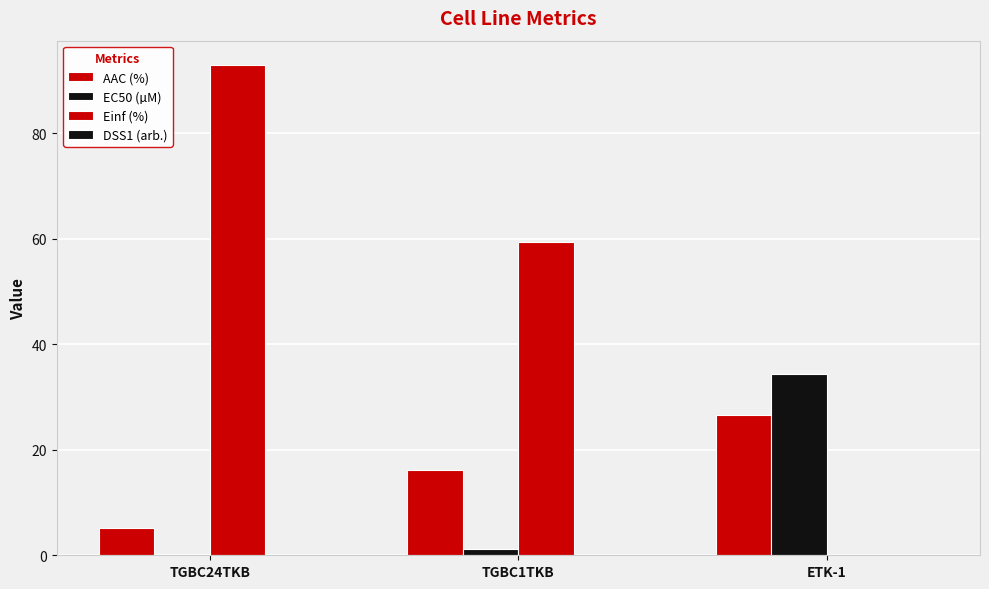

True or false: Einf (%) has a value of -38.1 at ETK-1.

False